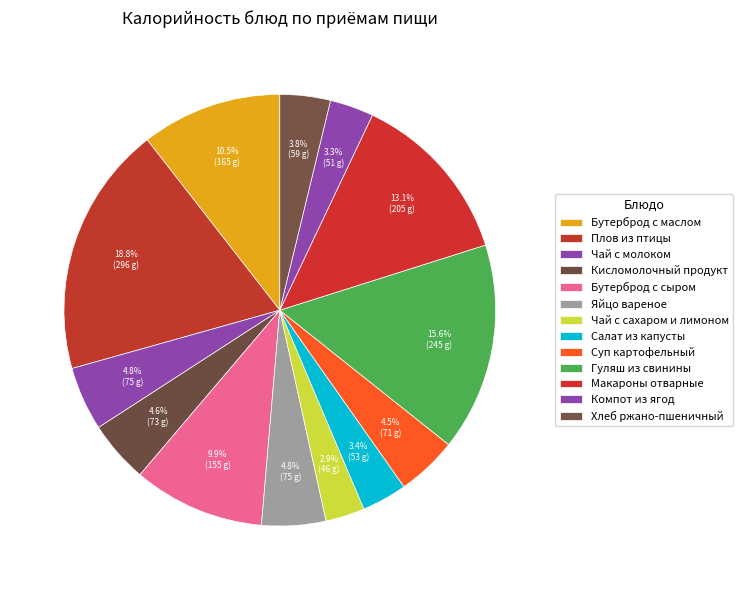

Rank the categories by value from highest to lowest.

Плов из птицы, Гуляш из свинины, Макароны отварные, Бутерброд с маслом, Бутерброд с сыром, Яйцо вареное, Чай с молоком, Кисломолочный продукт, Суп картофельный, Хлеб ржано-пшеничный, Салат из капусты, Компот из ягод, Чай с сахаром и лимоном